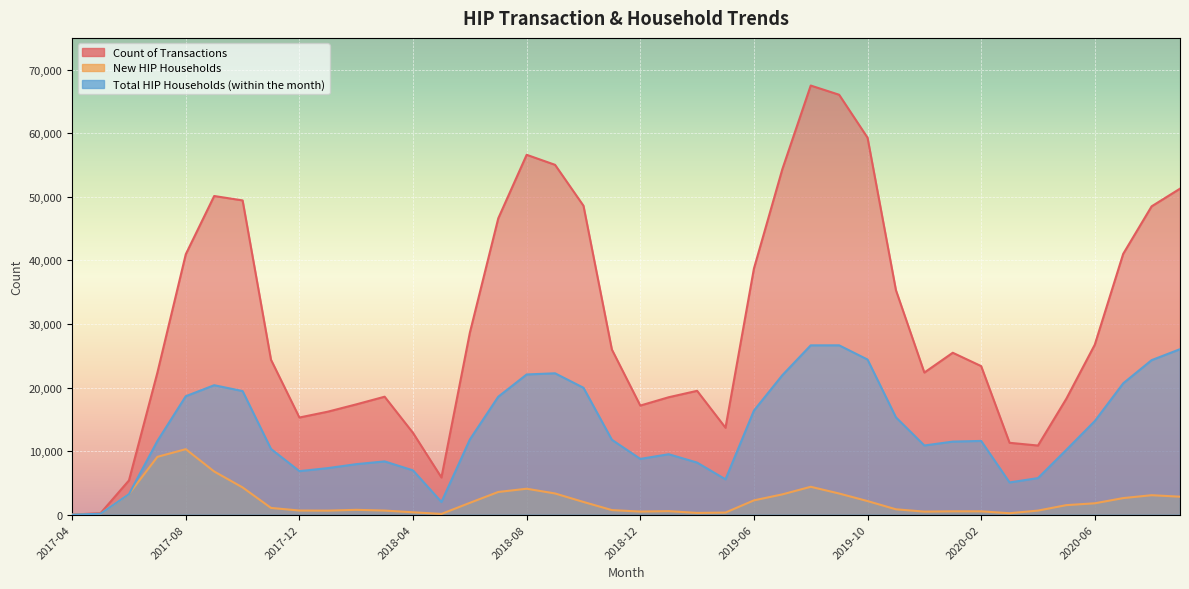

What are all the series names shown in the legend?

Count of Transactions, New HIP Households, Total HIP Households (within the month)